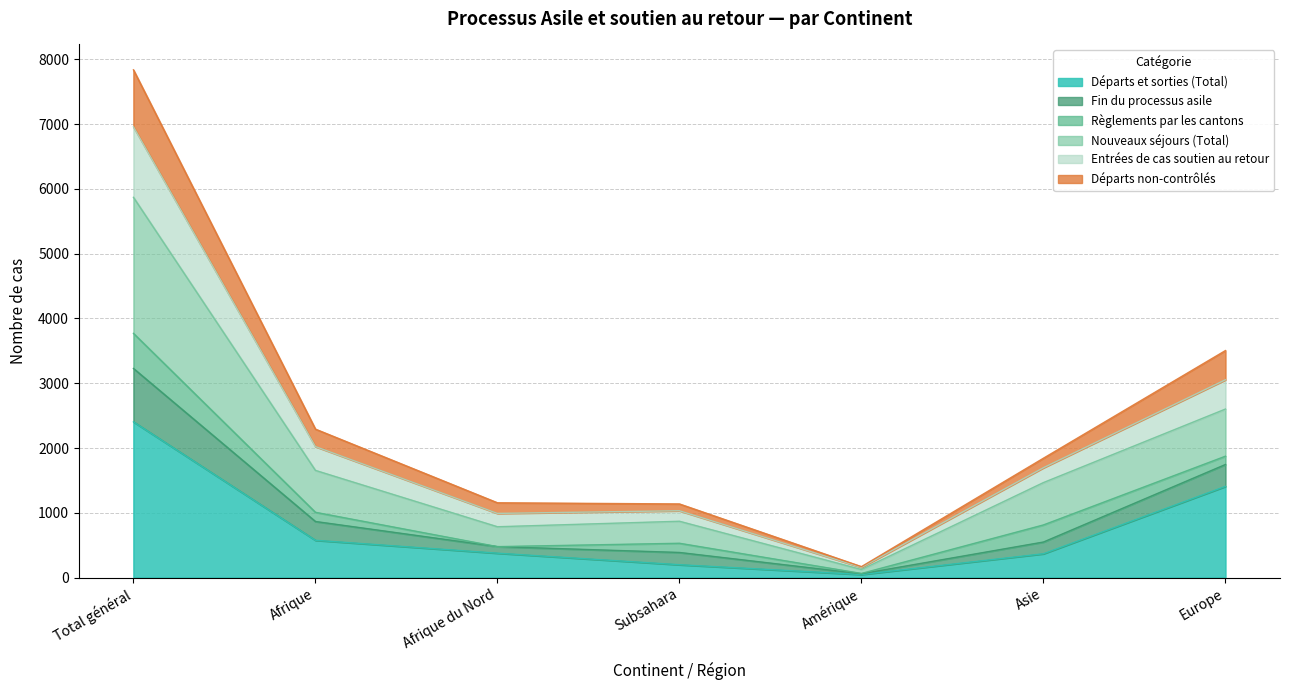

What value does the Départs et sorties (Total) series have at Asie, to the nearest 10?

370